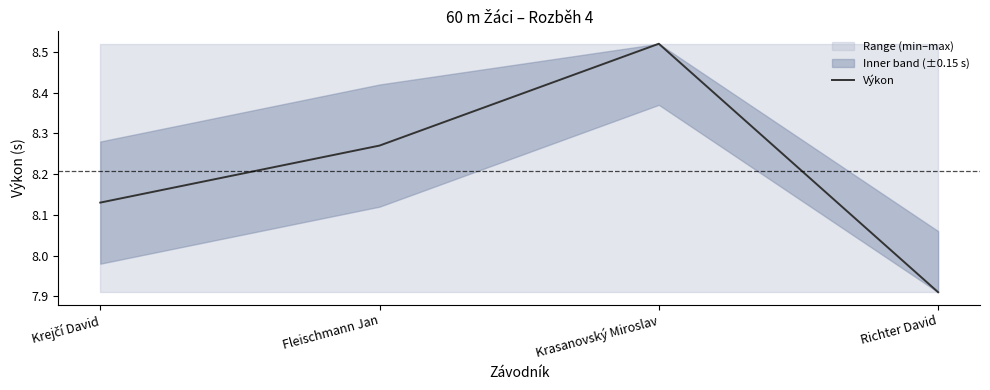

How many lines are shown in the chart?

1